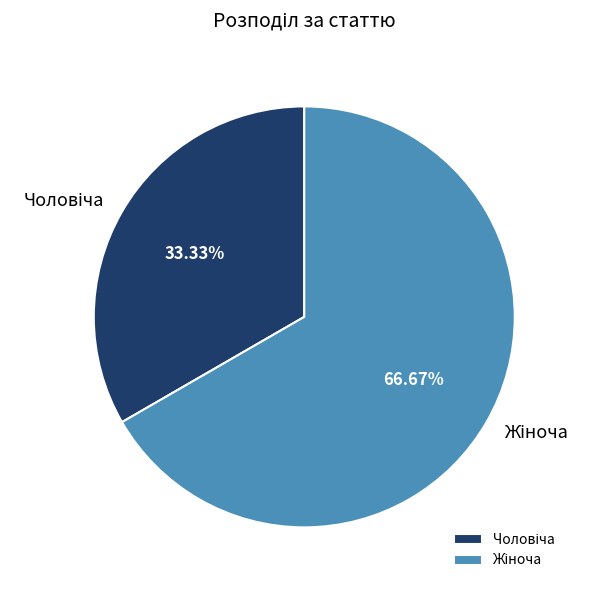

How many segments does this pie chart have?

2